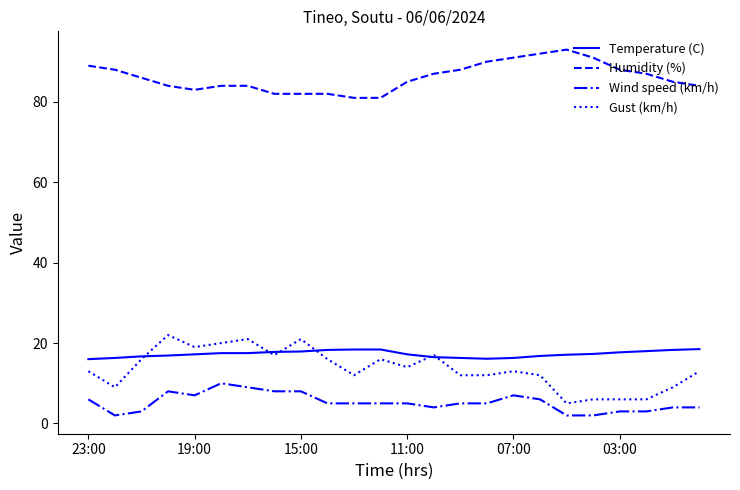

Rank the series by their maximum value, from highest to lowest.

Humidity (%), Gust (km/h), Temperature (C), Wind speed (km/h)